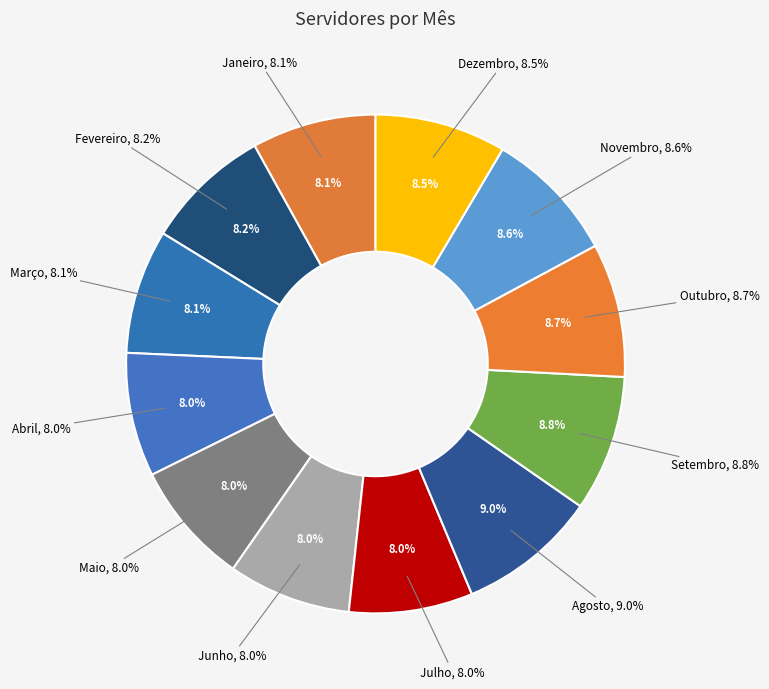

Is there any slice that represents more than half of the pie?

No